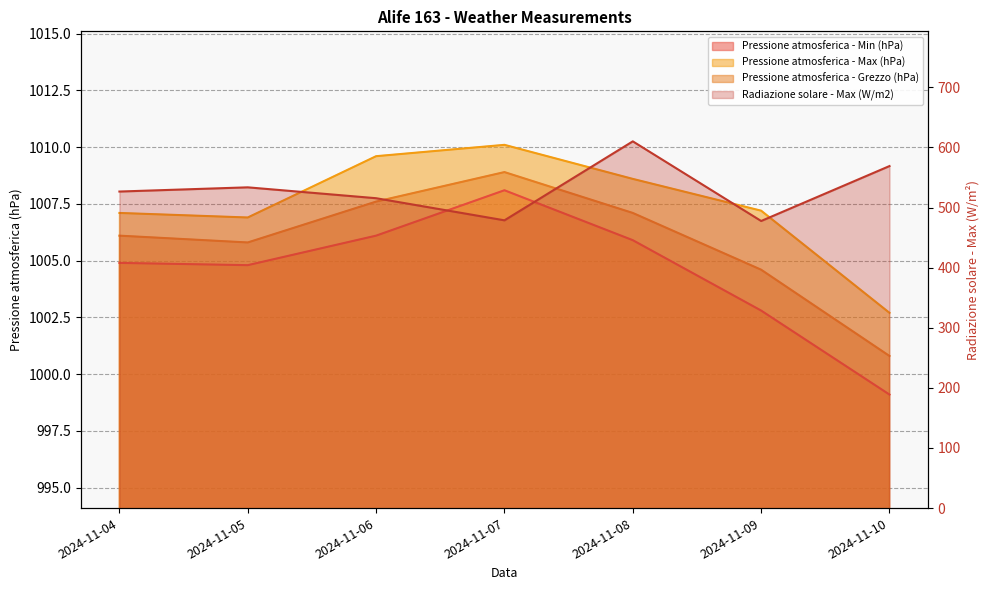

How many data points in Radiazione solare - Max (W/m2) are above 526?

4